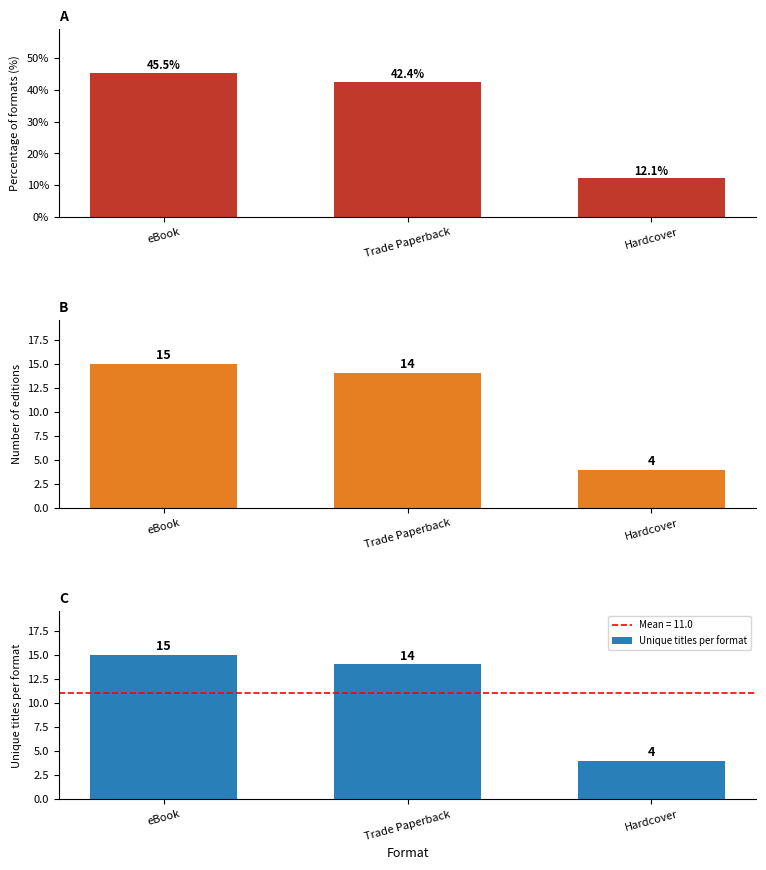

What is the sum of all Unique titles per format values?

33